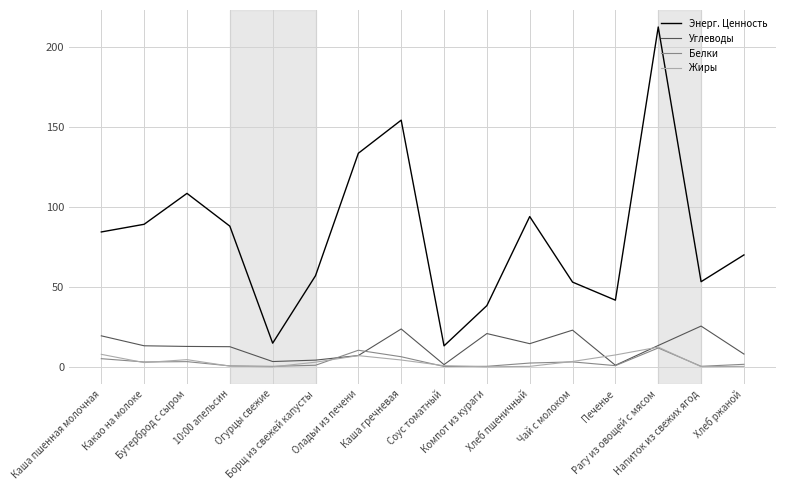

What is the total value across all series at Какао на молоке?

108.0